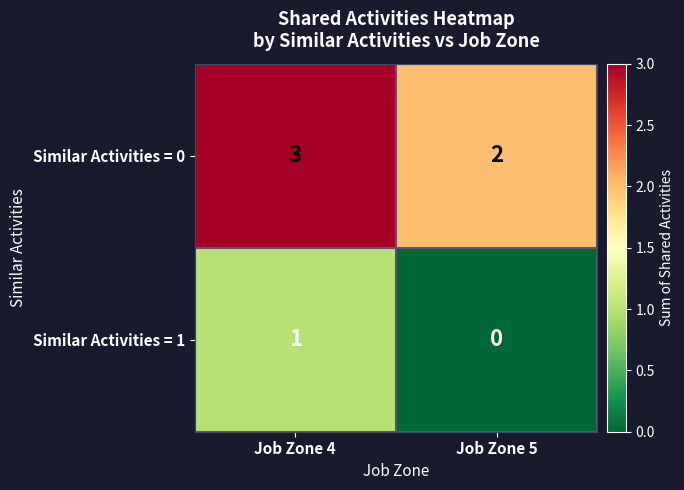

Reading left to right, list all the values displayed in this chart.

Similar Activities = 0: Job Zone 4=3	Job Zone 5=2
Similar Activities = 1: Job Zone 4=1	Job Zone 5=0